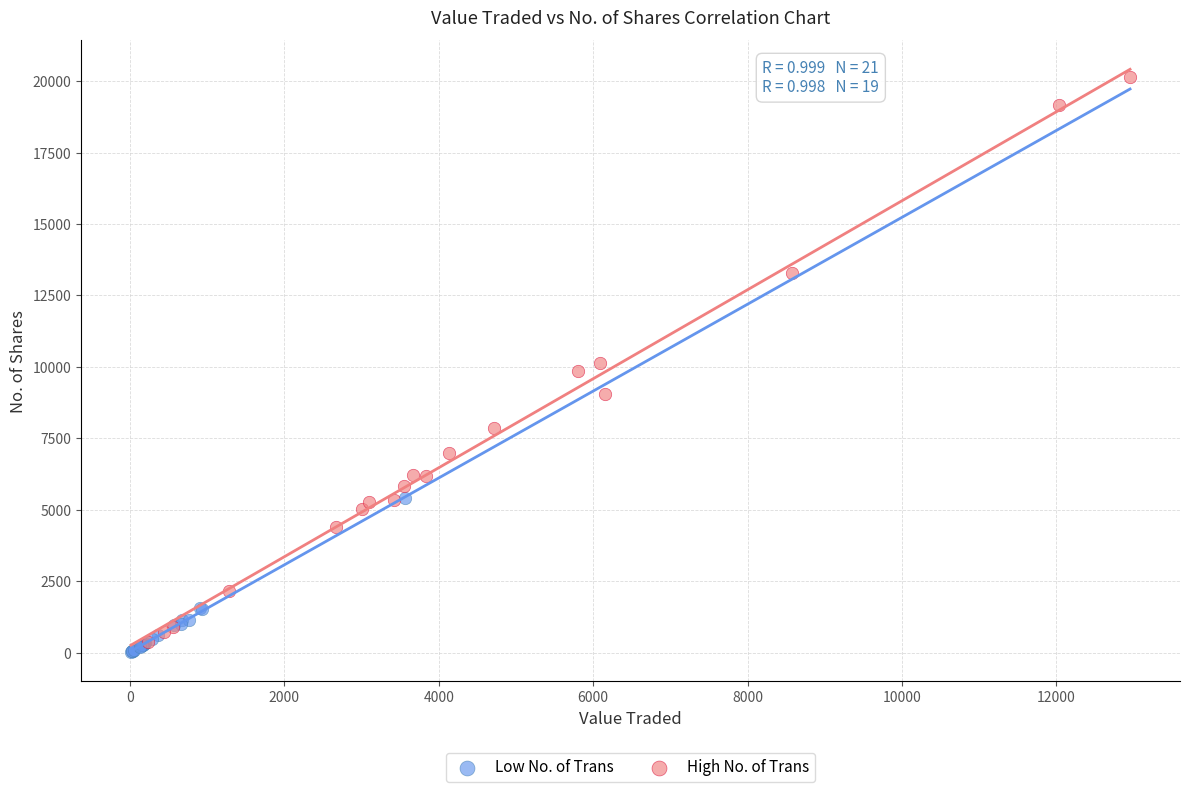

What are all the series names shown in the legend?

Low No. of Trans, High No. of Trans